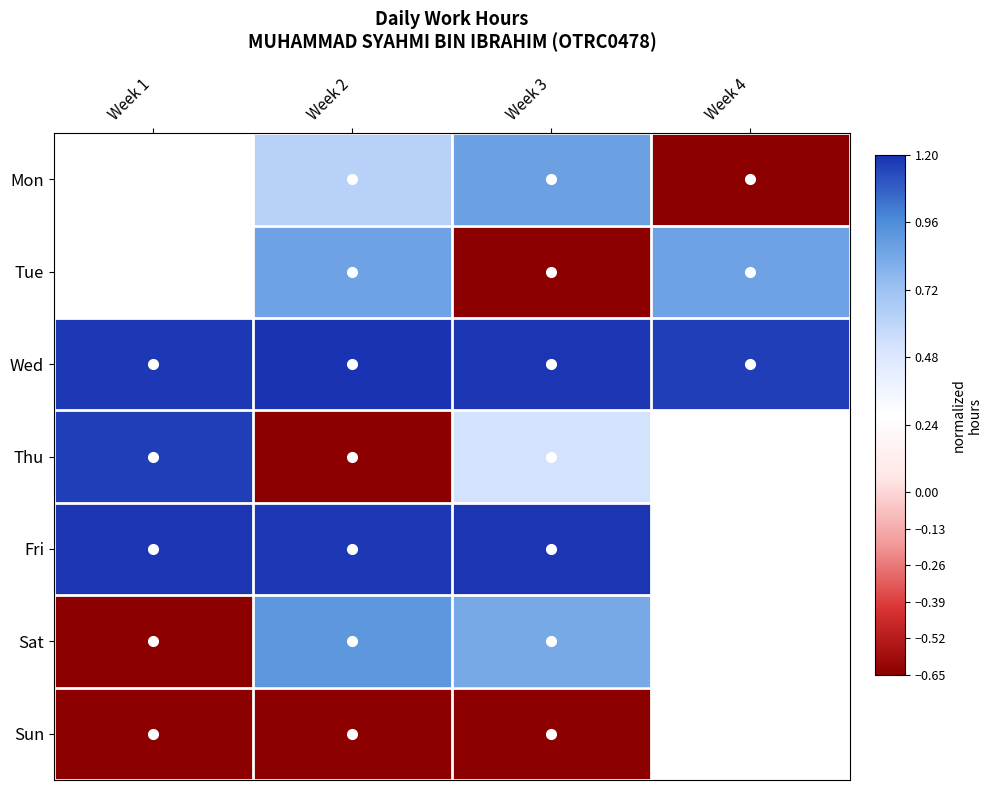

What is the total value across all series at Week 2?

3.5